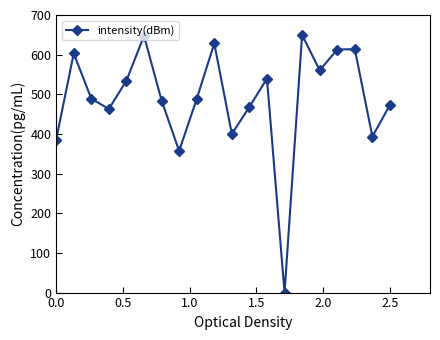

What is the average value?

489.7